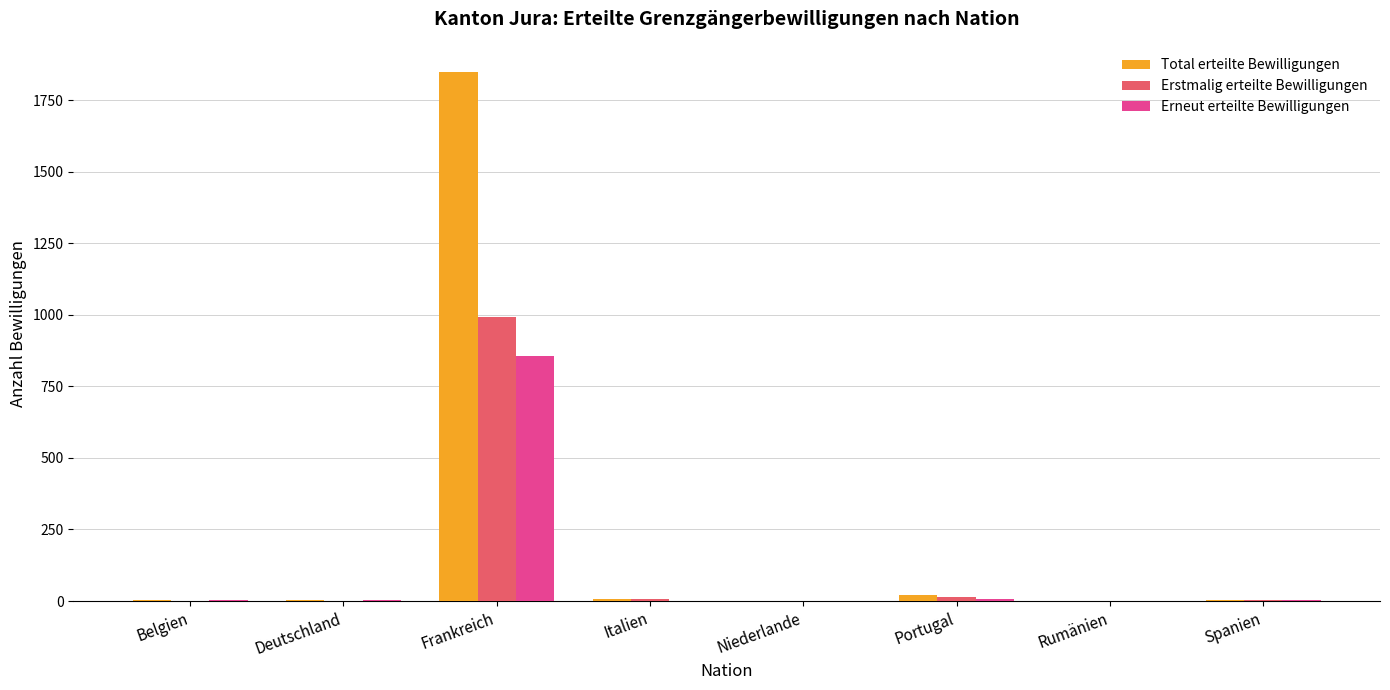

How many data points does each series have?

8